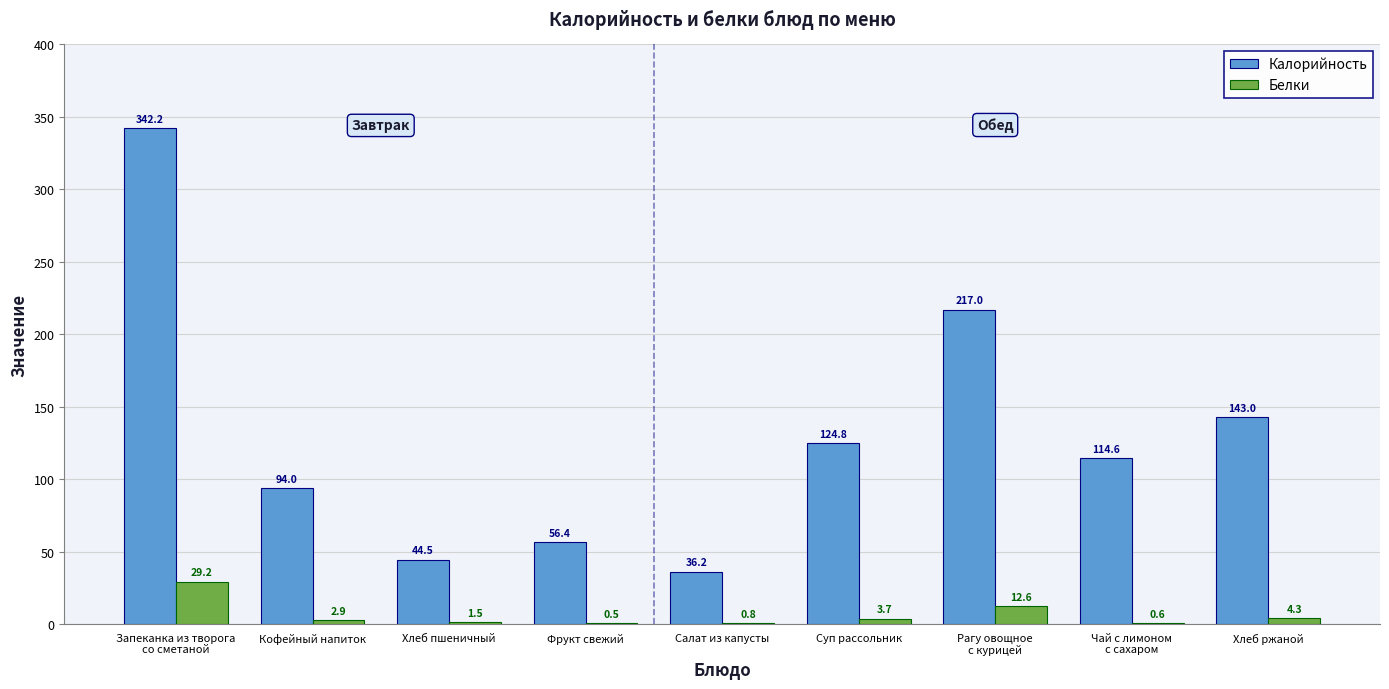

The Белки series shows 0.5 at Фрукт свежий. True or false?

True